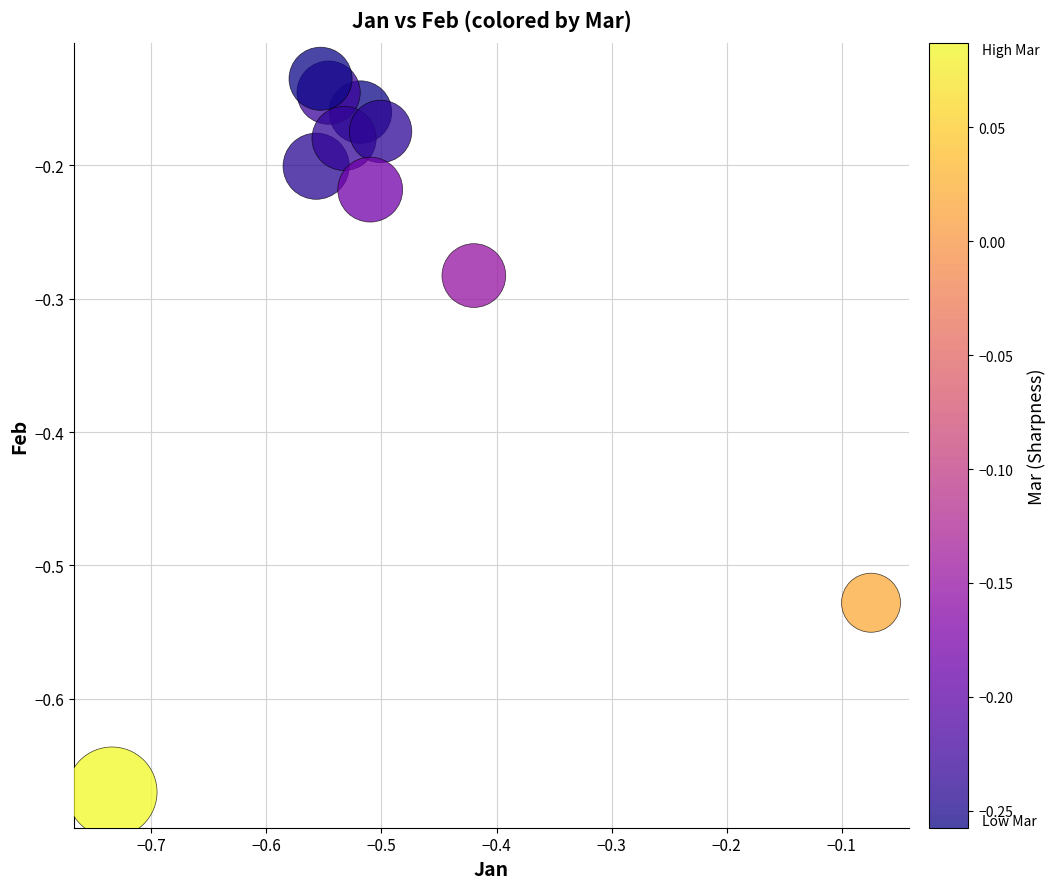

What is the range of Y values (max minus min)?

0.5